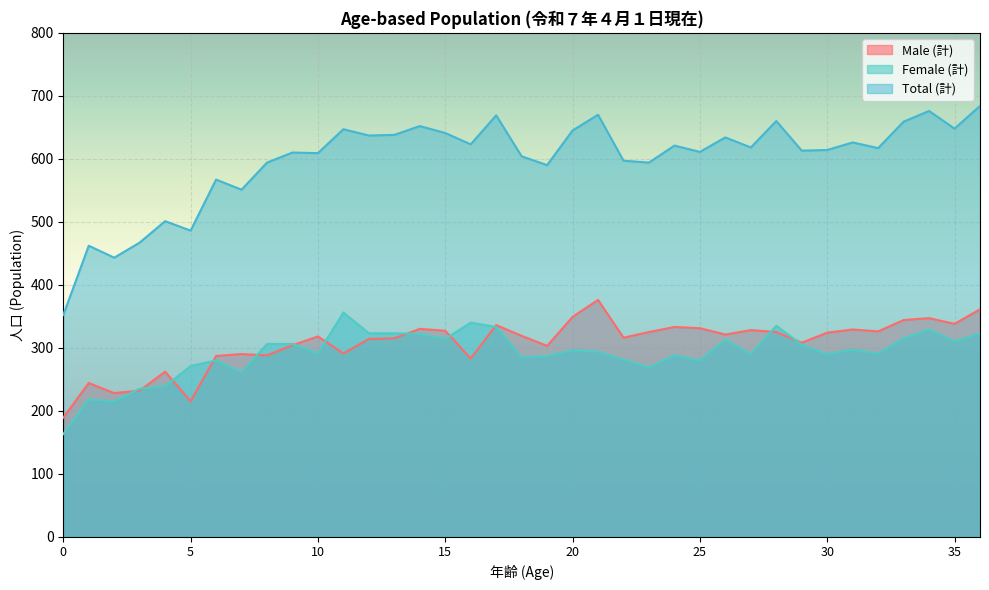

List the labels in order of Male (計) value, largest first.

21, 36, 20, 34, 33, 35, 17, 24, 25, 14, 31, 27, 15, 32, 23, 28, 30, 26, 18, 10, 22, 13, 12, 29, 9, 19, 11, 7, 8, 6, 16, 4, 1, 3, 2, 5, 0